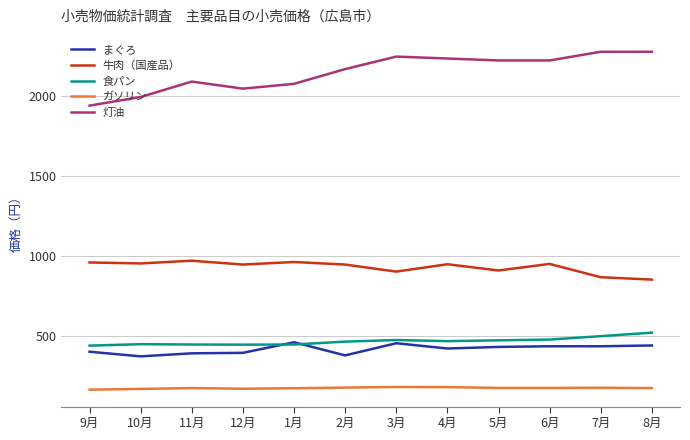

How many lines are shown in the chart?

5